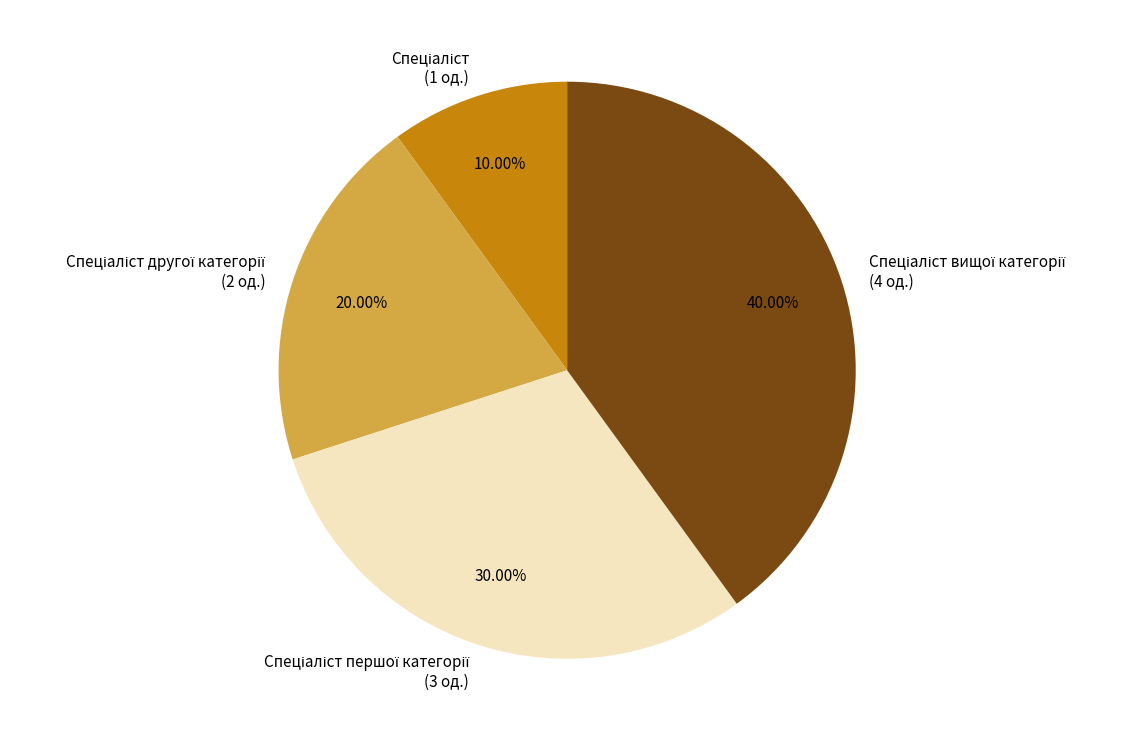

Is there a majority slice in this chart?

No